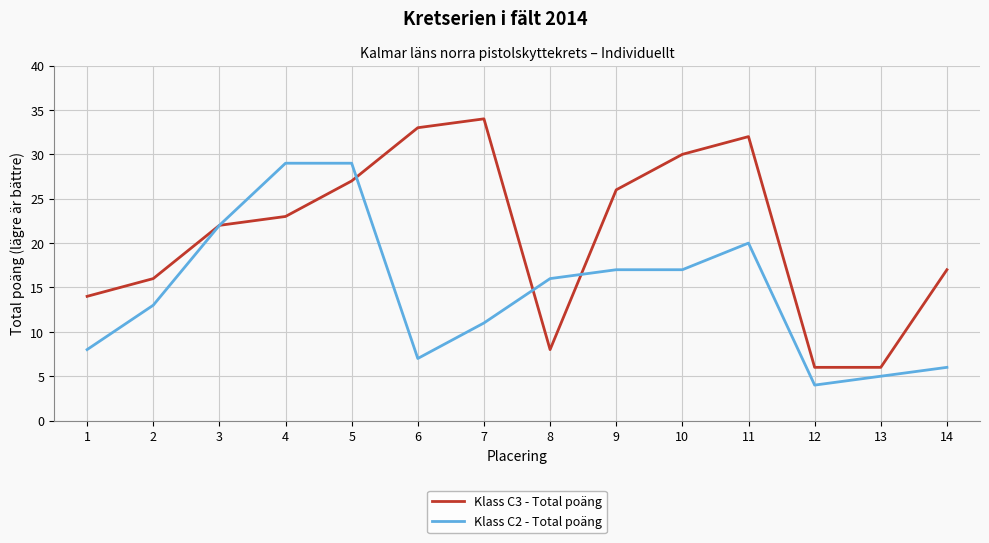

List the series in order of their overall mean, lowest first.

Klass C2 - Total poäng, Klass C3 - Total poäng